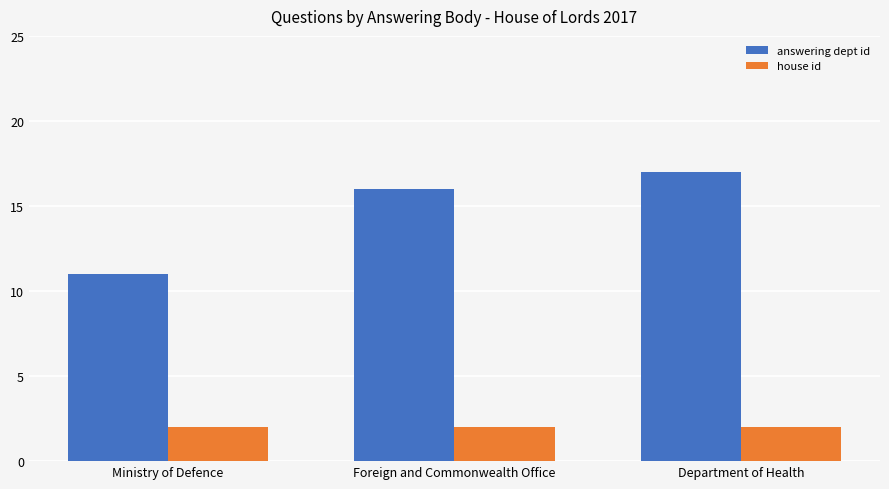

Count the number of categories in the chart.

3